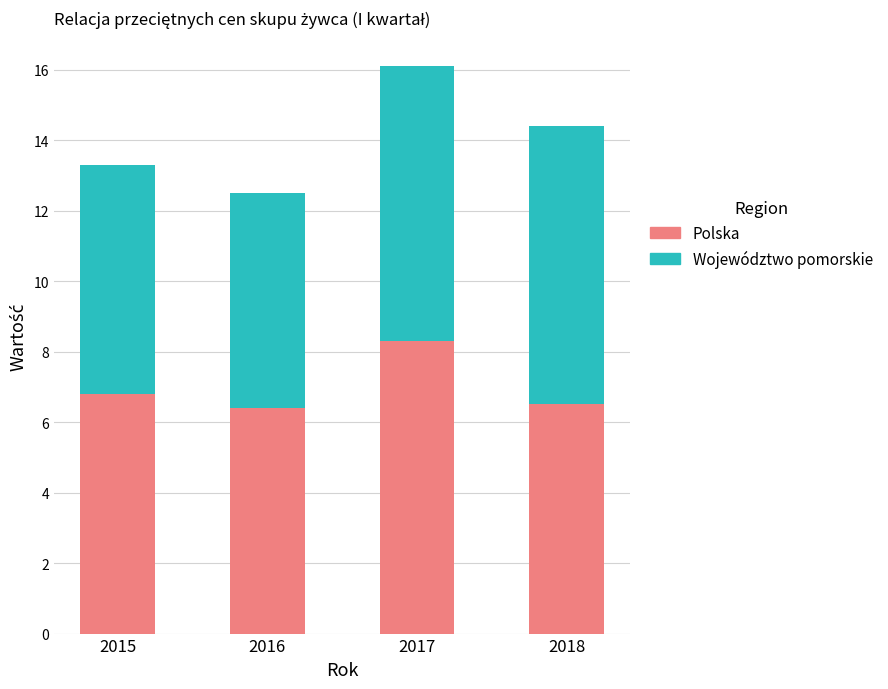

What are all the series names shown in the legend?

Polska, Województwo pomorskie